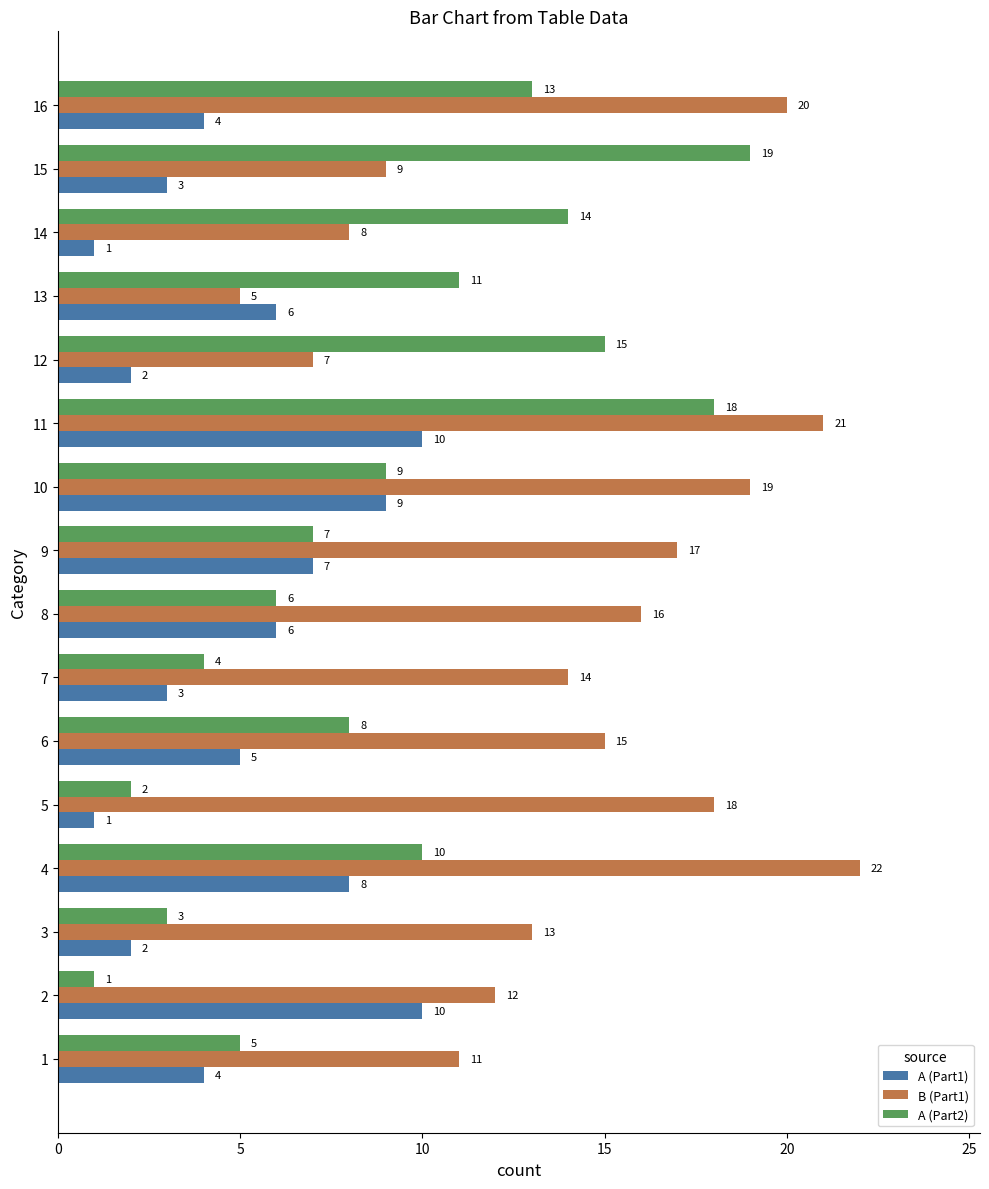

What is the total value across all series at 9?

31